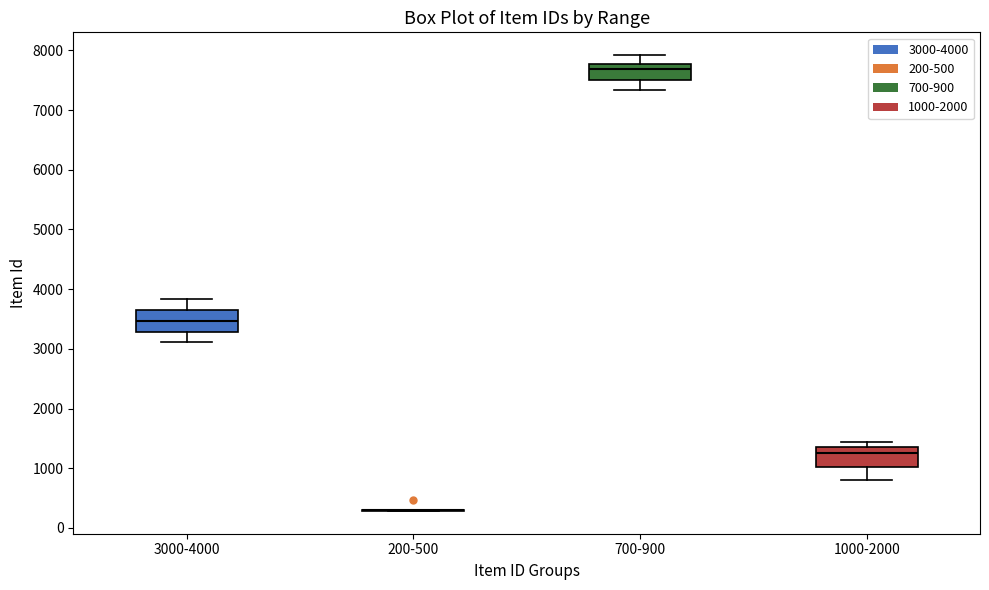

Reading left to right, read every box against the y-axis: the position of its median line, the range the box covers, and the ends of its whiskers. The values are not printed on the chart, so give them approximately, as read against the axis.

3000-4000: median 3500, box 3300 to 3600, whiskers 3100 to 3800
200-500: box collapsed to a line at 300, whiskers 300 to 300
700-900: median 7700, box 7500 to 7800, whiskers 7300 to 7900
1000-2000: median 1300 (just below the box's upper edge), box 1000 to 1300, whiskers 800 to 1400